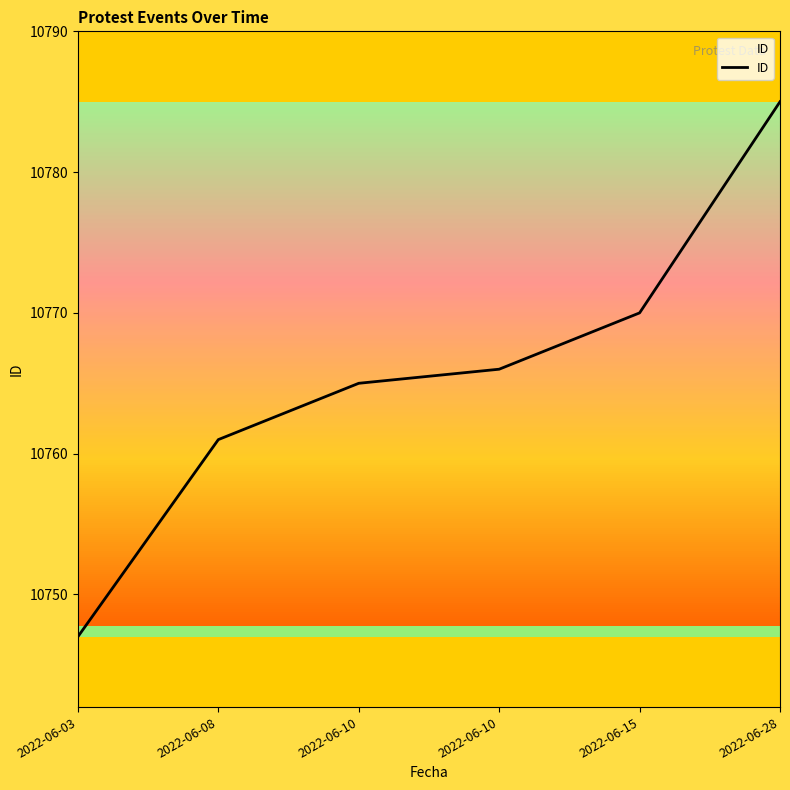

How many values are below 10766?

3